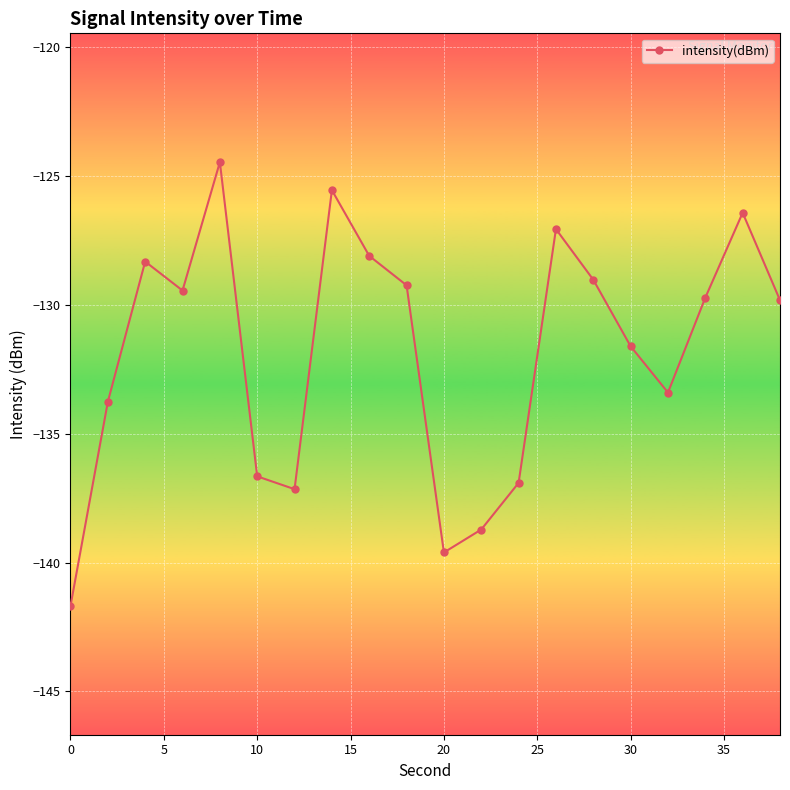

What is the maximum value shown in the chart?

-124.5